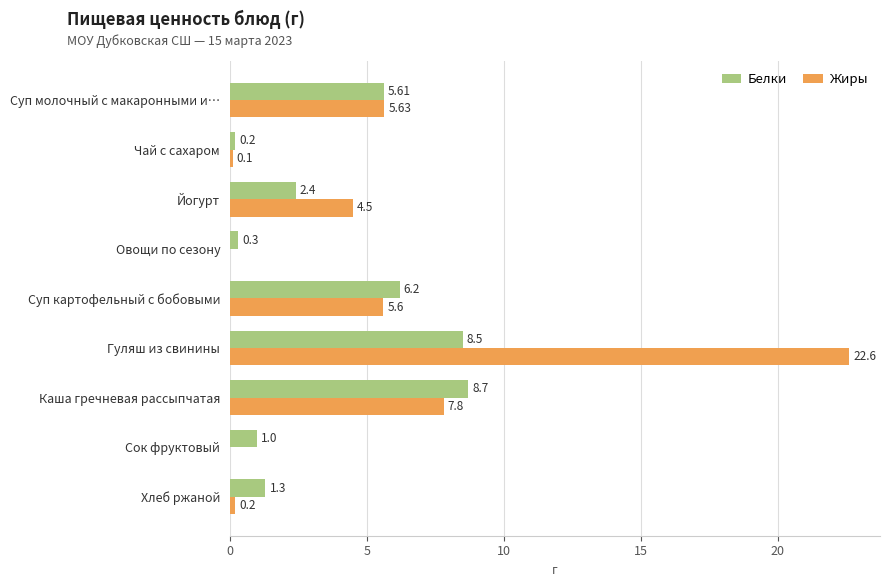

Is the value of Белки at Суп молочный с макаронными и… greater than the value of Жиры at Суп картофельный с бобовыми?

Yes